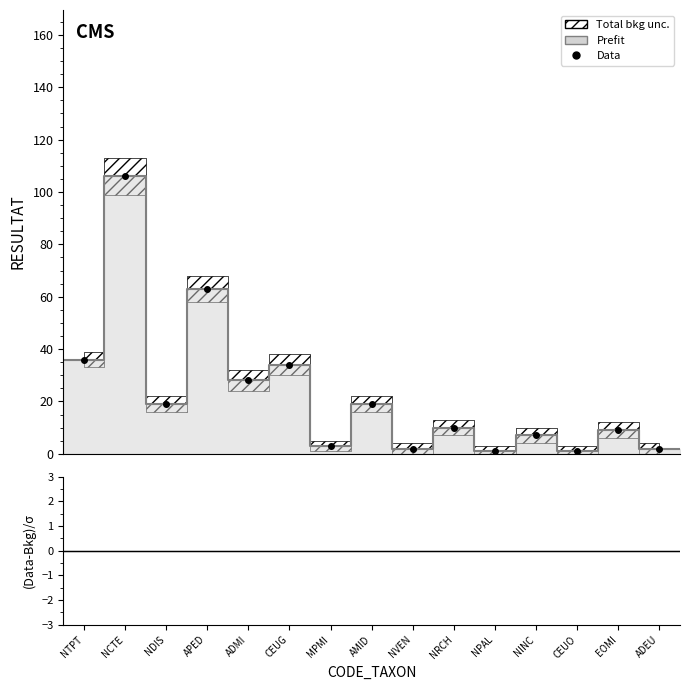

True or false: (Data-Bkg)/σ and Prefit cross at least once.

False